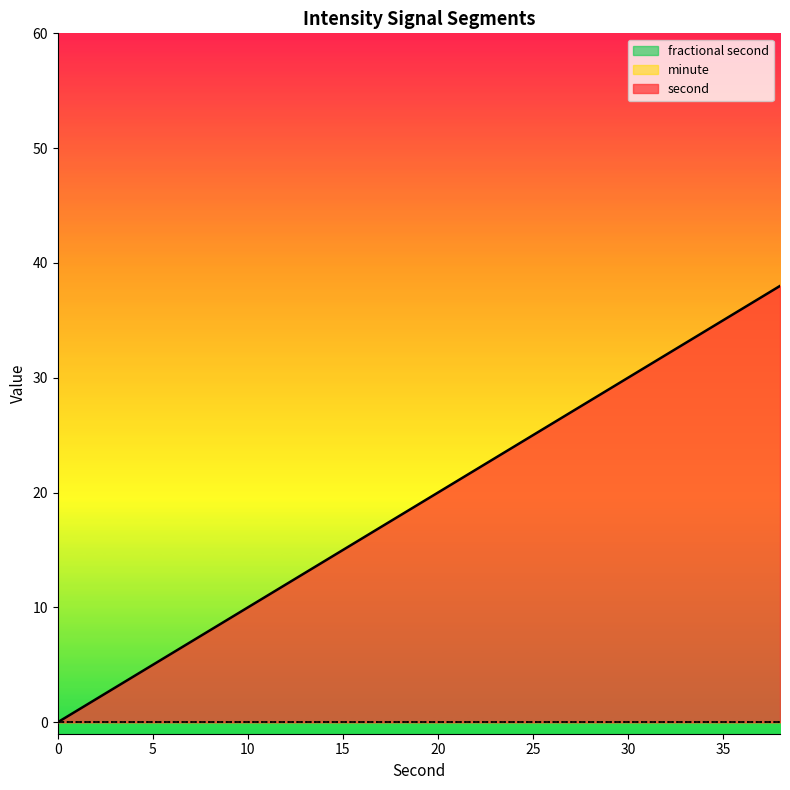

Which category has the highest value across all series?

38